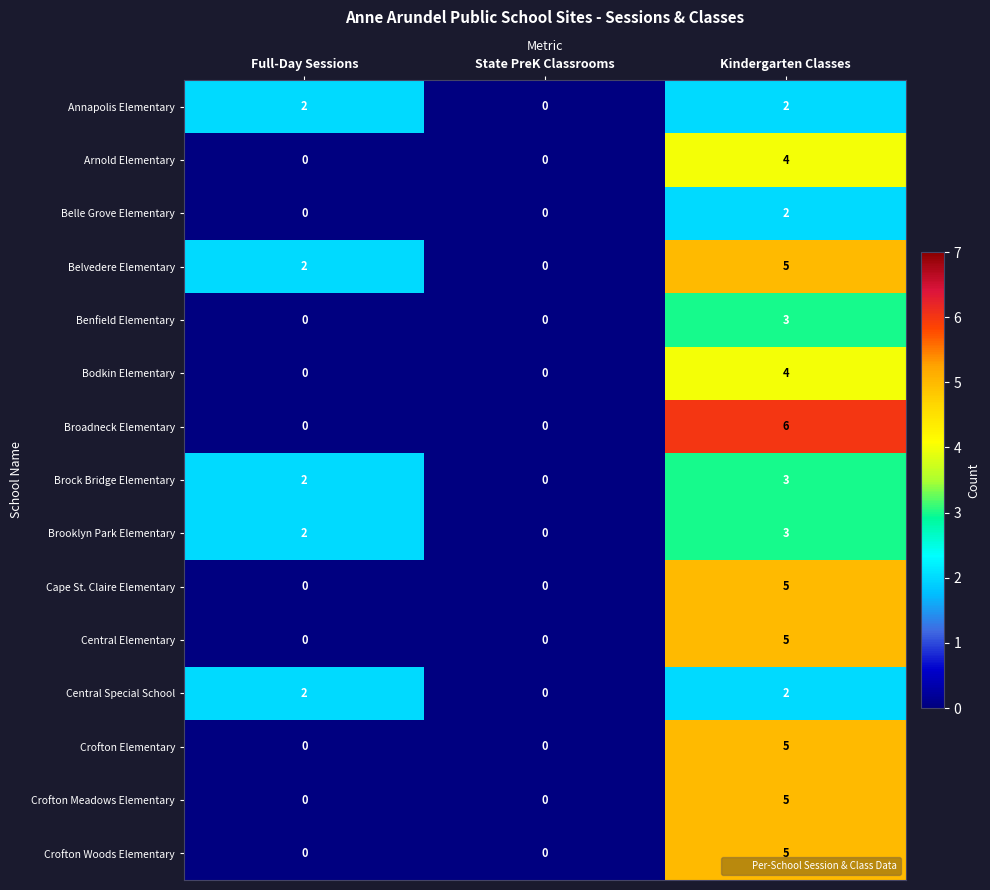

What is the maximum value for Central Elementary?

5